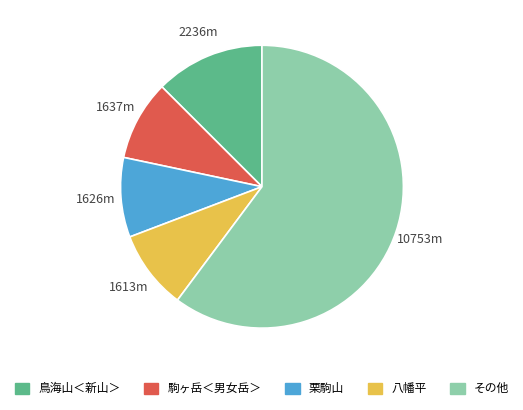

Is there a majority slice in this chart?

Yes